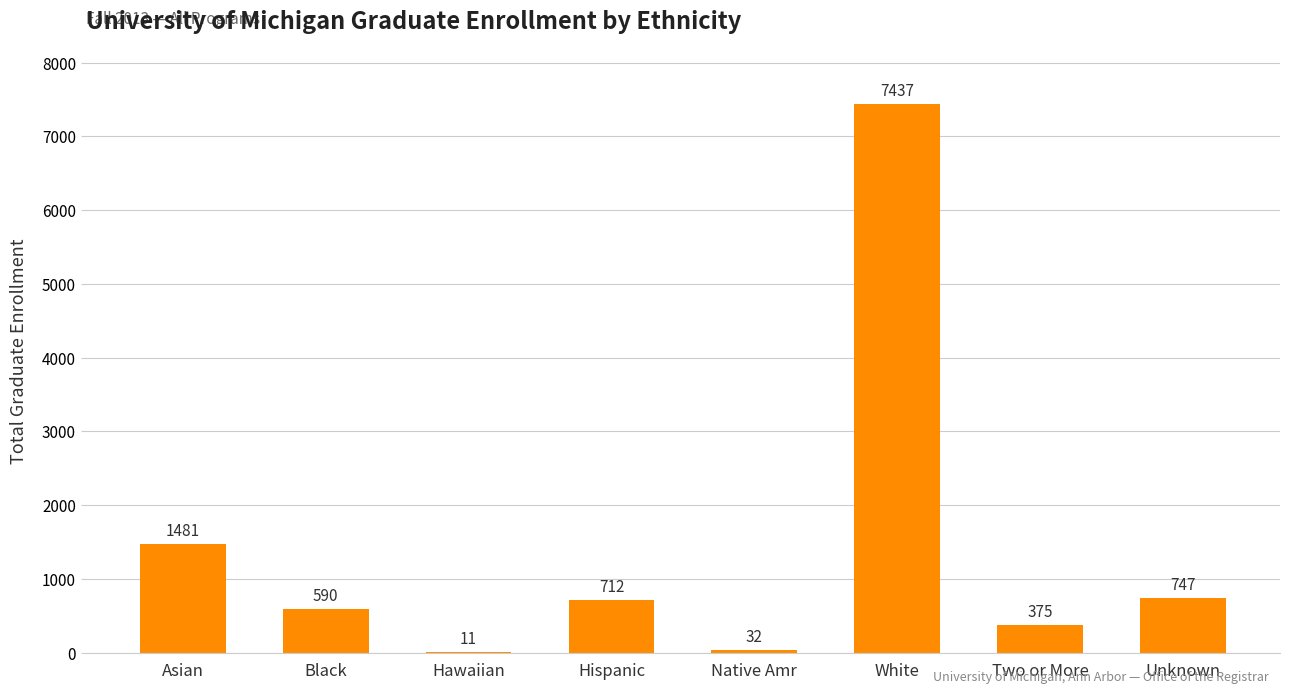

Where does the data first go above 712?

Asian